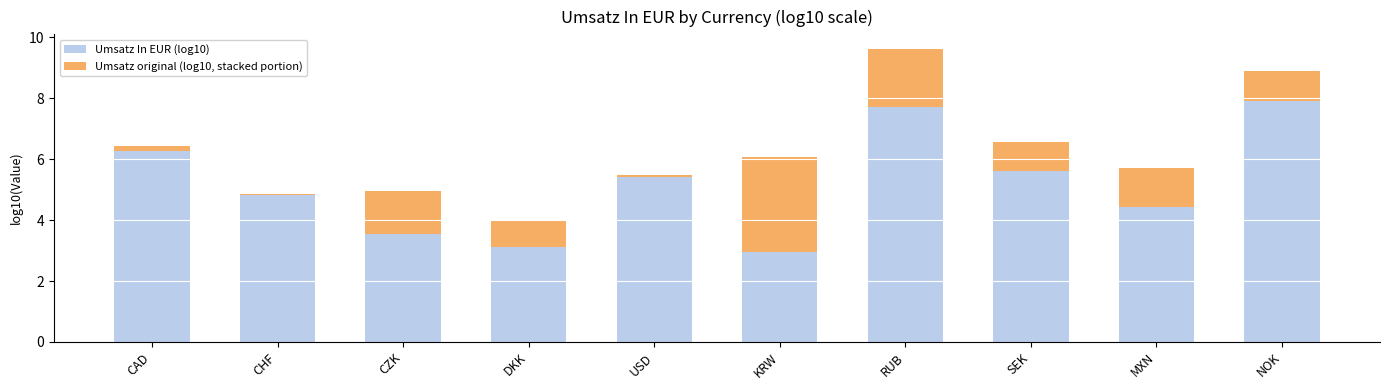

What is the average value of the Umsatz In EUR (log10) series?

5.2